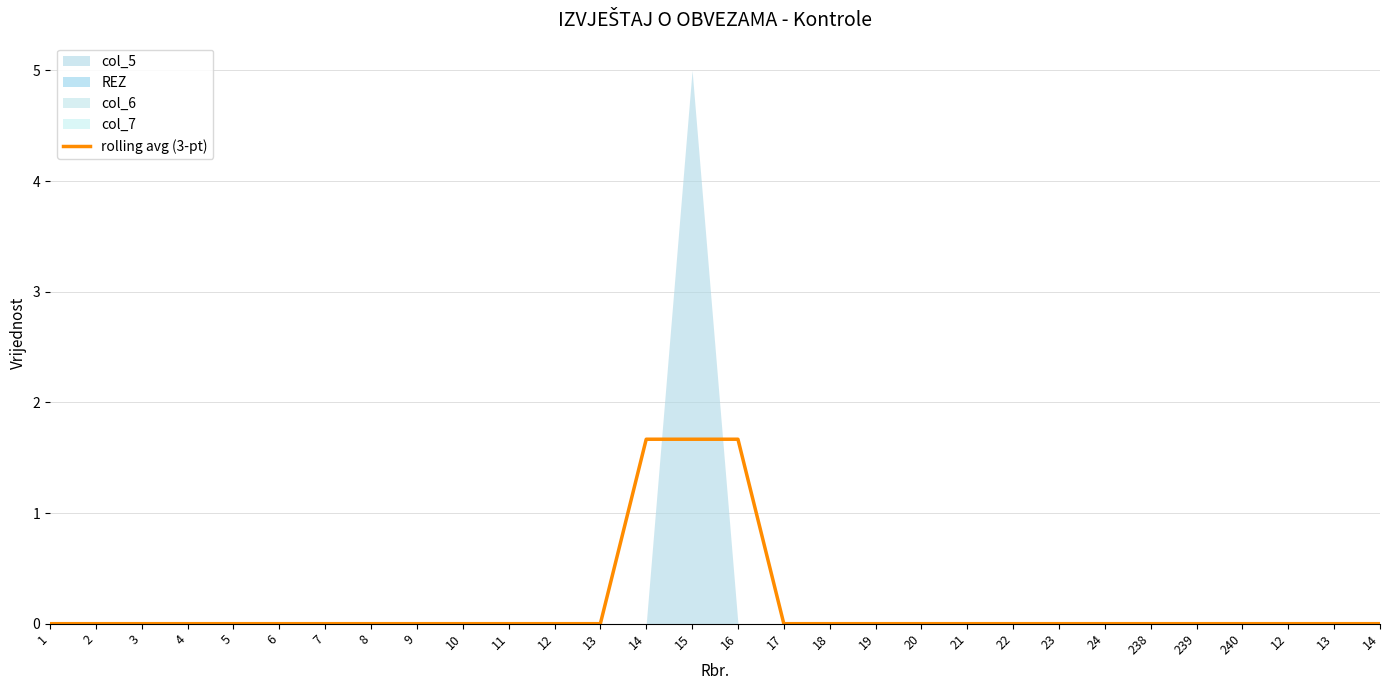

Reading left to right, extract all data points from this chart.

1=0.0	2=0.0	3=0.0	4=0.0	5=0.0	6=0.0	7=0.0	8=0.0	9=0.0	10=0.0	11=0.0	12=0.0	13=0.0	14=1.7	15=1.7	16=1.7	17=0.0	18=0.0	19=0.0	20=0.0	21=0.0	22=0.0	23=0.0	24=0.0	238=0.0	239=0.0	240=0.0	12=0.0	13=0.0	14=0.0